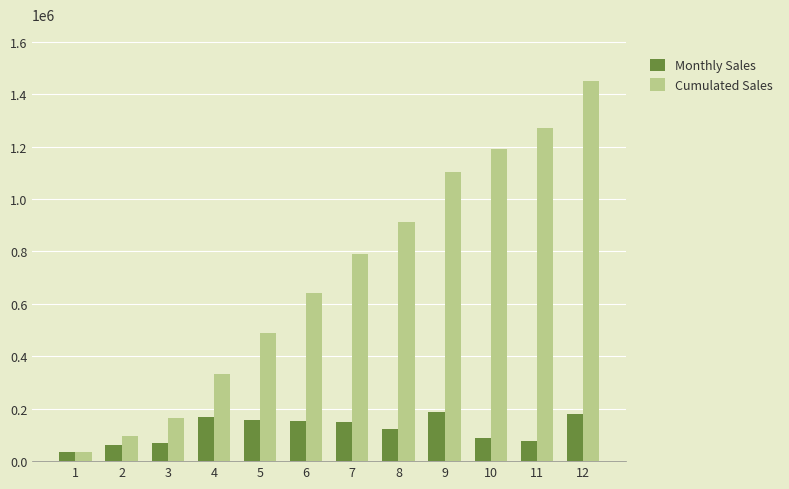

Is the value of Monthly Sales at 12 greater than the value of Cumulated Sales at 11?

No